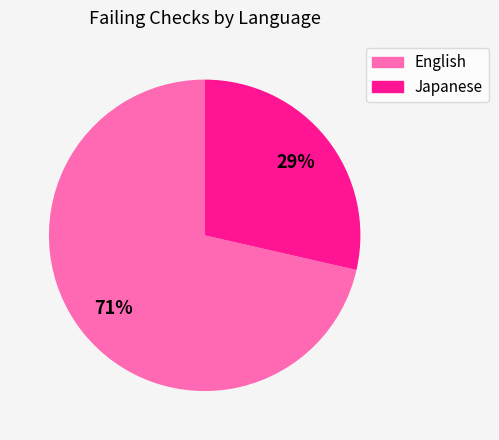

To the nearest percent, what percentage of the pie is Japanese?

29%